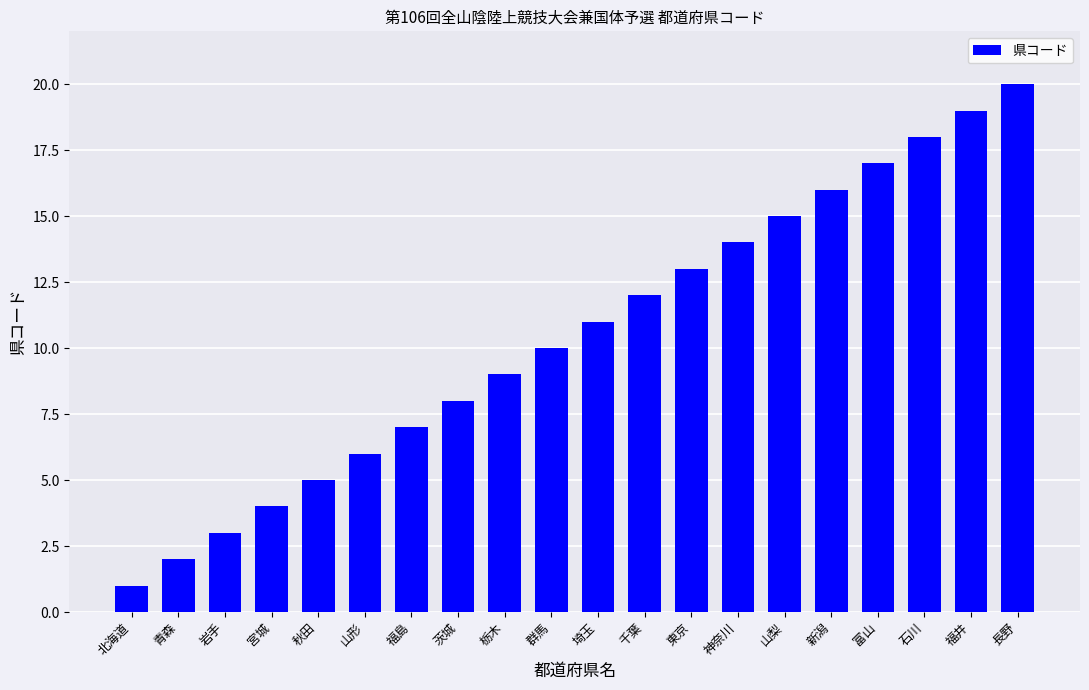

What is the label of the 2nd bar from the right?

福井